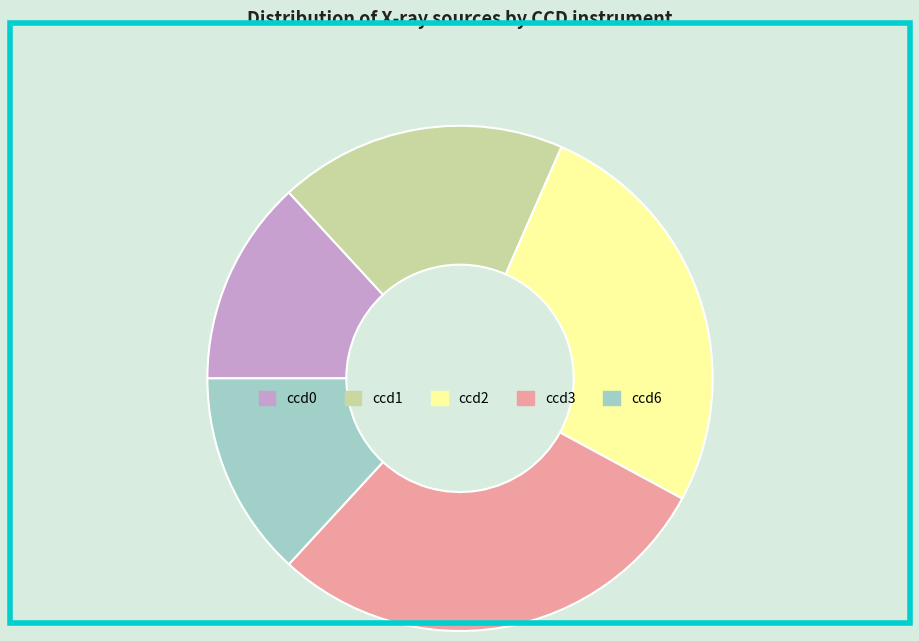

Which category has the biggest portion of the pie?

ccd3